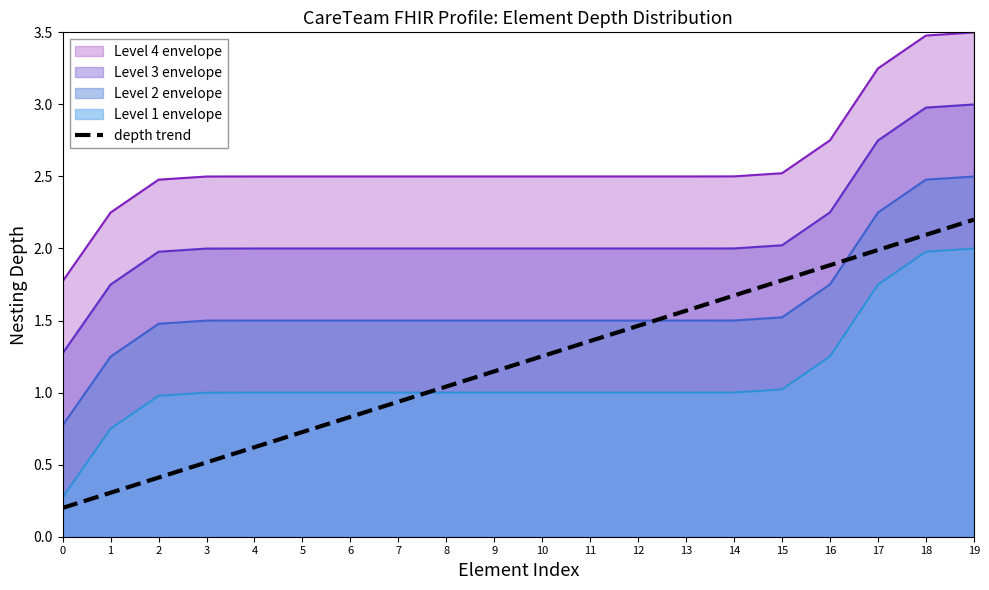

What is the value of the 19th point from the left?

2.1